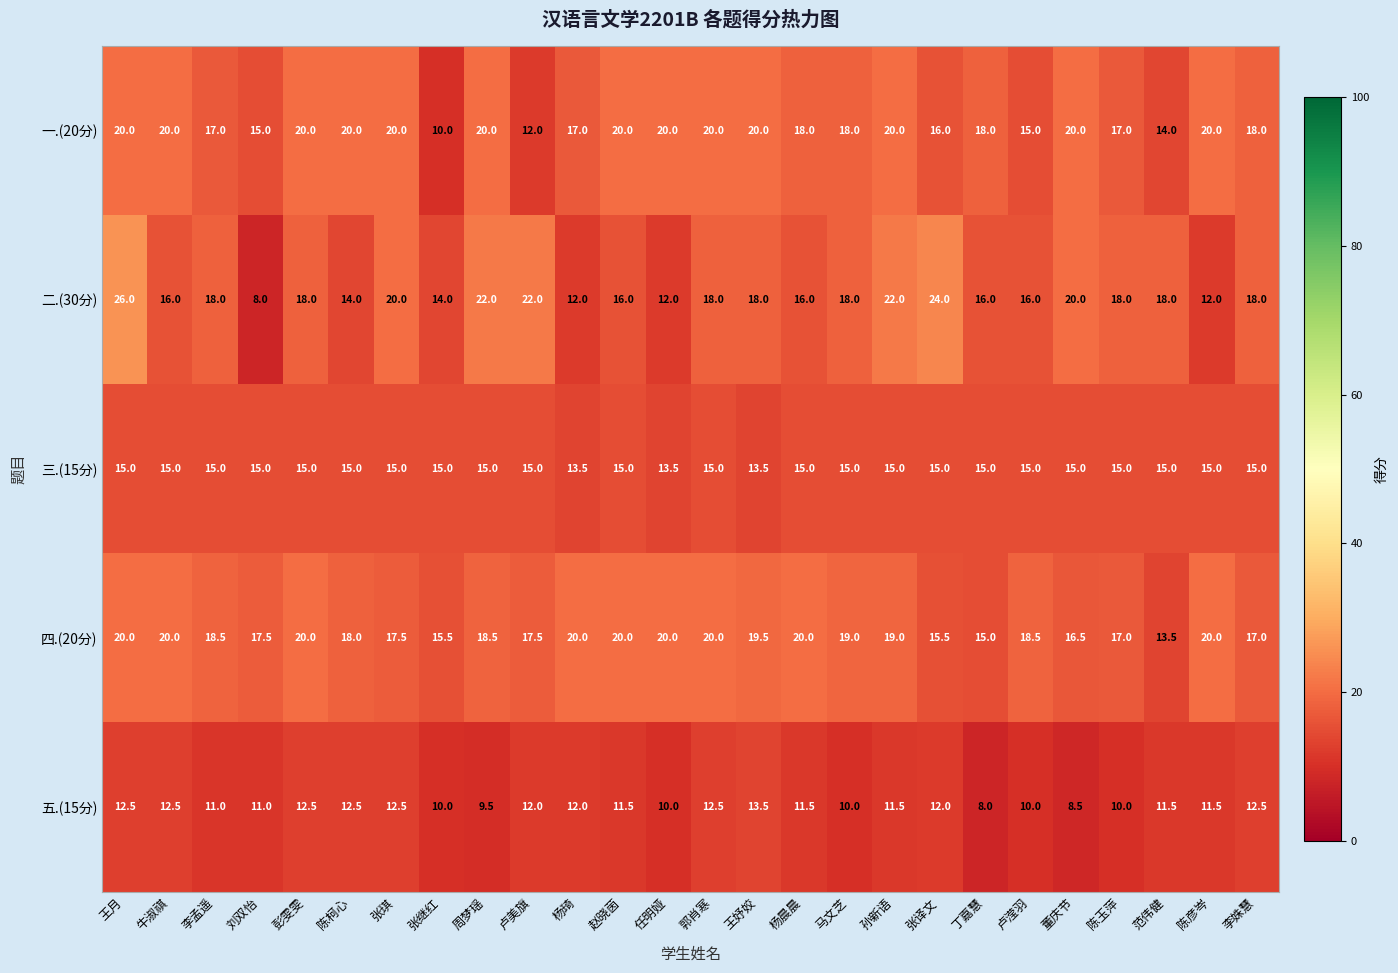

Count the number of data series in this chart.

5